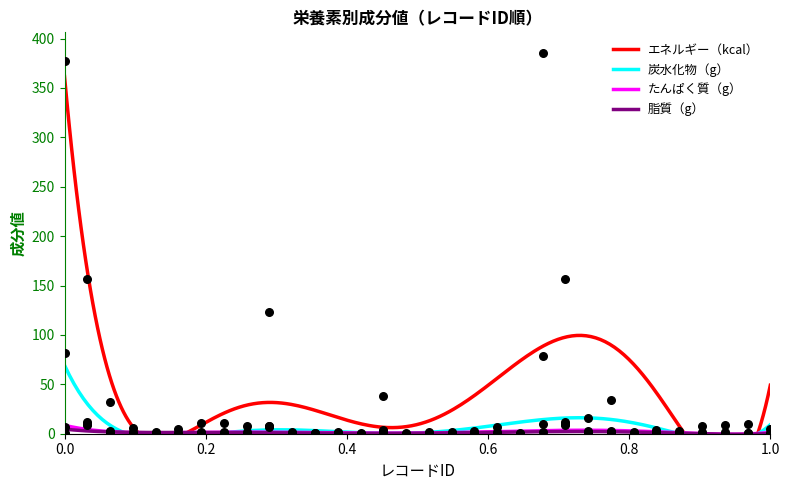

At which category is the sum across all series the highest?

22